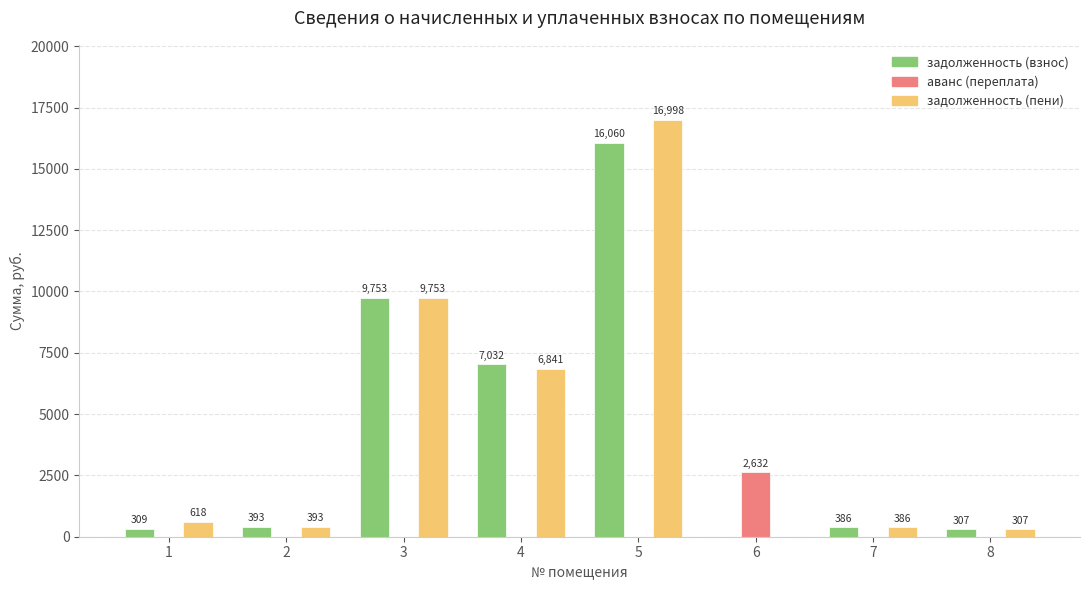

At which label does задолженность (взнос) reach its peak?

5